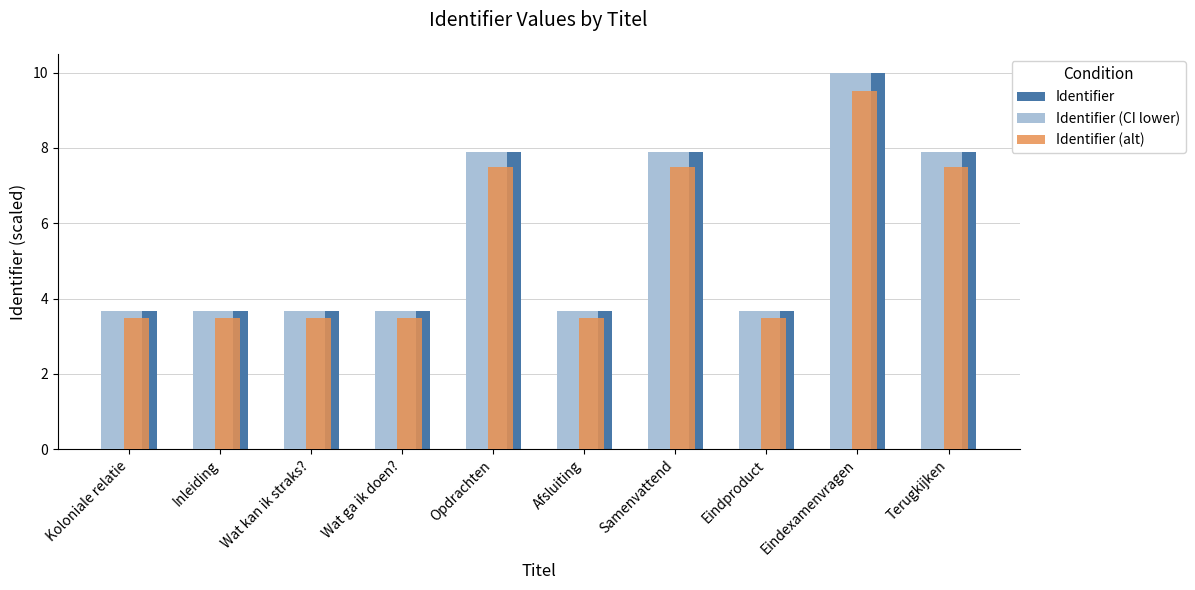

What is the maximum value for Identifier (CI lower)?

10.0